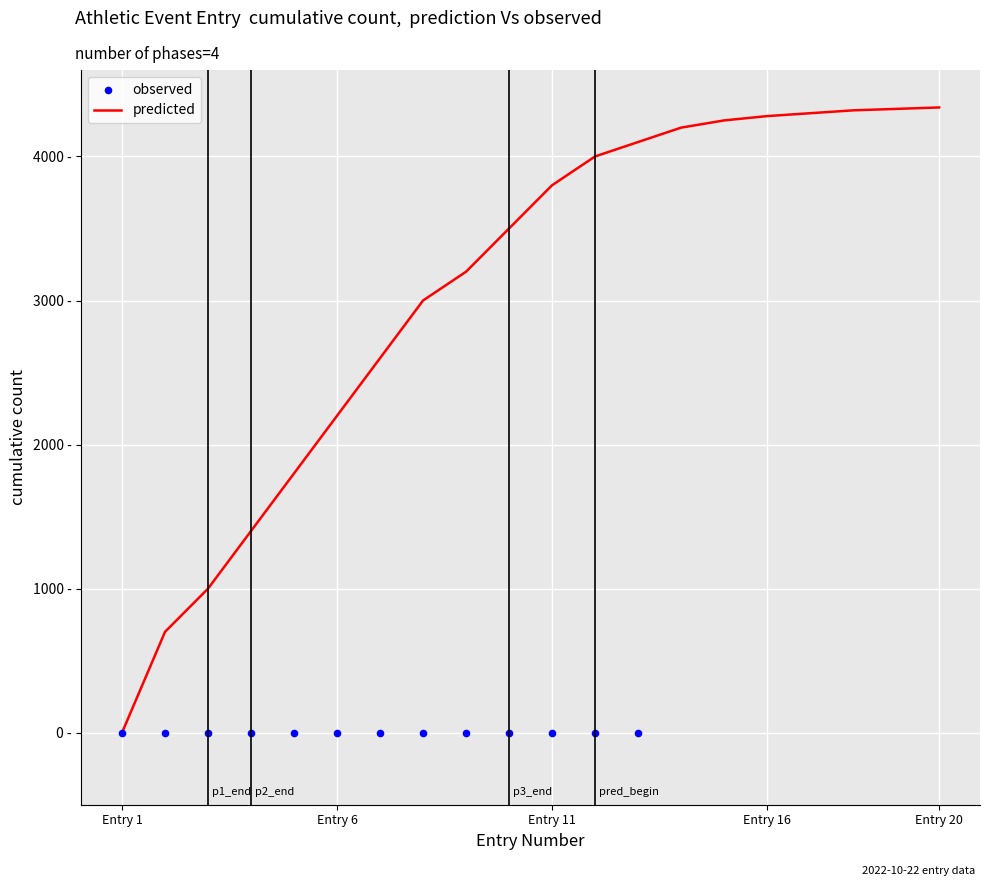

Approximately how many times larger is the value at 6 compared to 14?

0.5